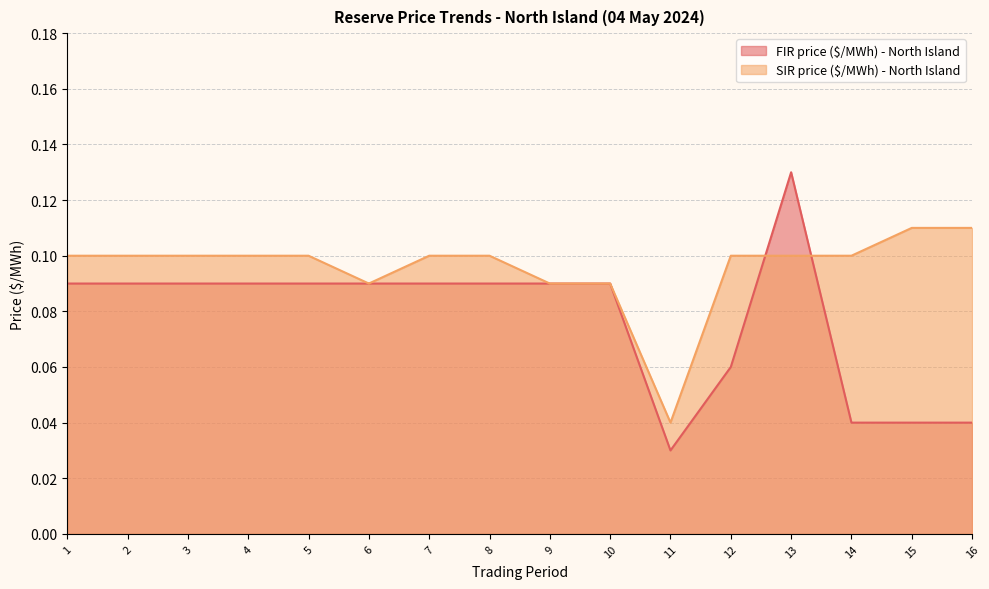

What is the average value of the FIR price ($/MWh) - North Island series?

0.1